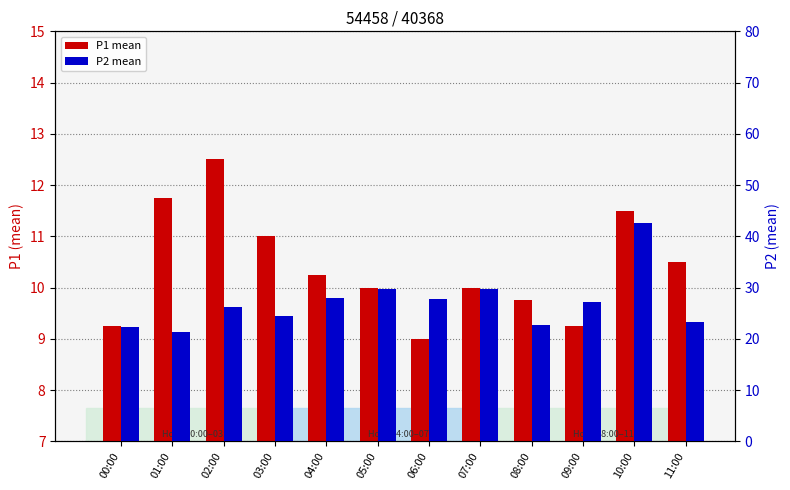

Reading right to left, list all the values displayed in this chart.

P1 mean: 10.5	11.5	9.2	9.8	10.0	9.0	10.0	10.2	11.0	12.5	11.8	9.2
P2 mean: 23.2	42.5	27.2	22.8	29.8	27.8	29.8	28.0	24.5	26.2	21.2	22.2